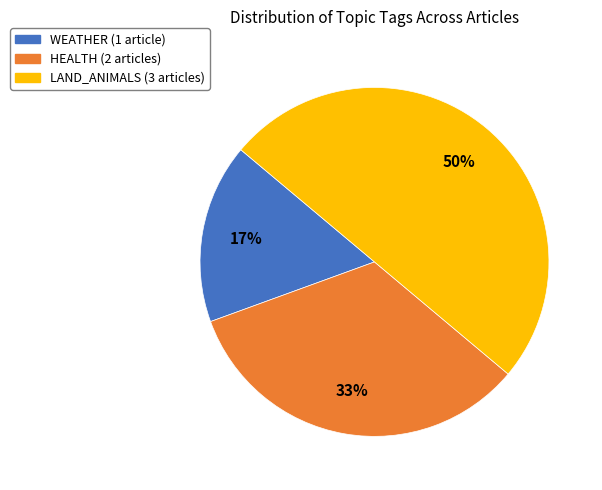

To the nearest percent, what is the average slice percentage?

33%